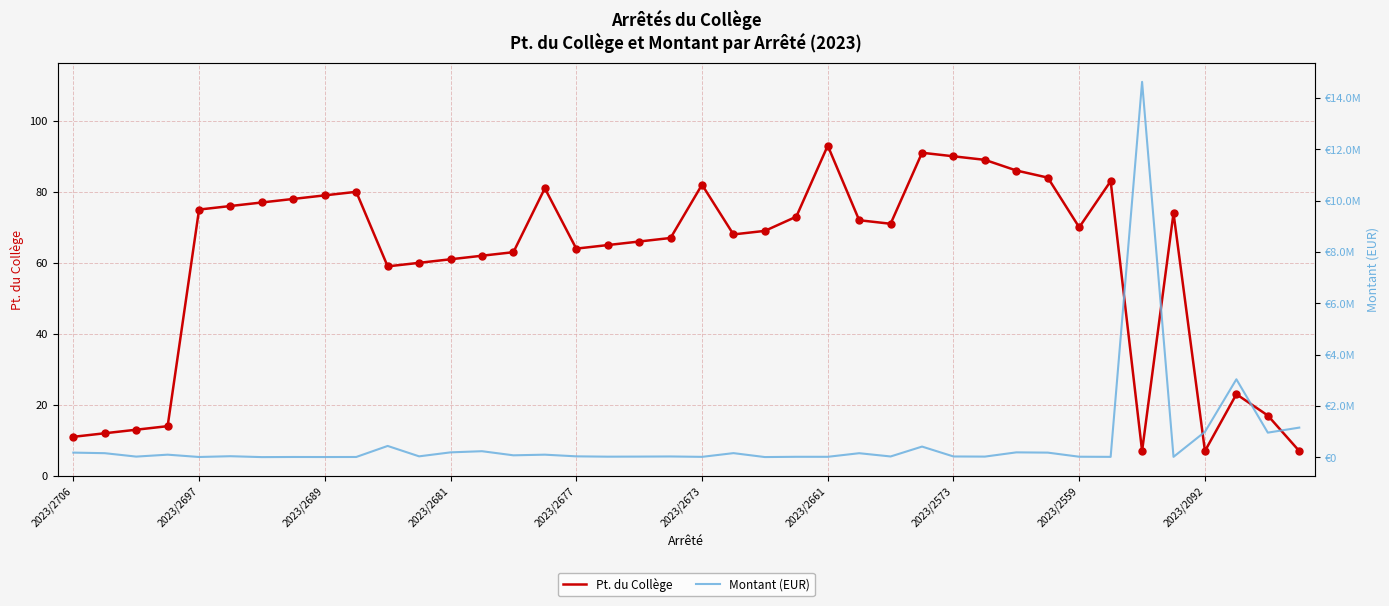

Which series has the widest spread of Y values?

Montant (EUR)